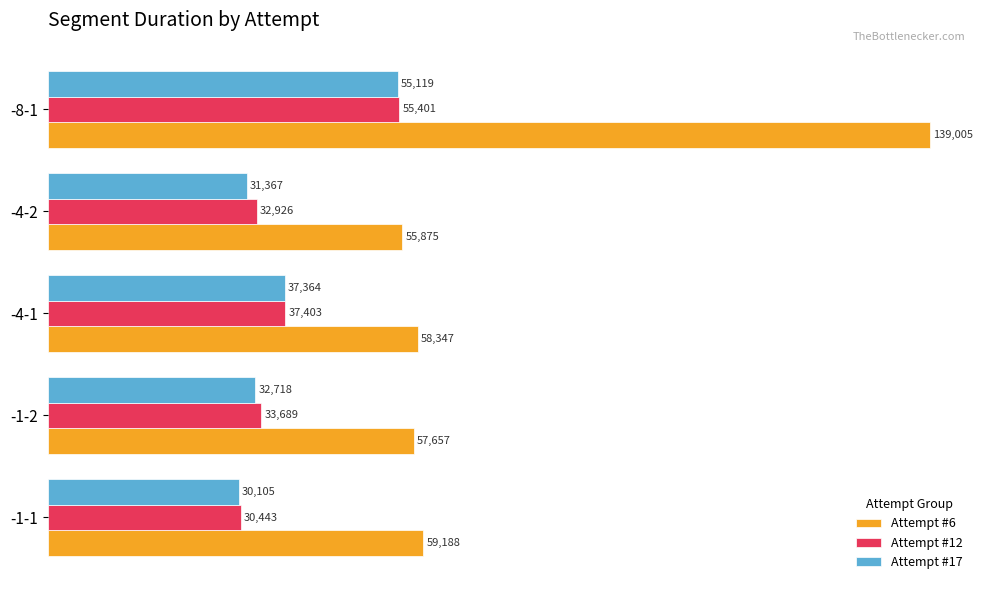

Between -1-1 and -4-1, which series saw the biggest shift?

Attempt #17